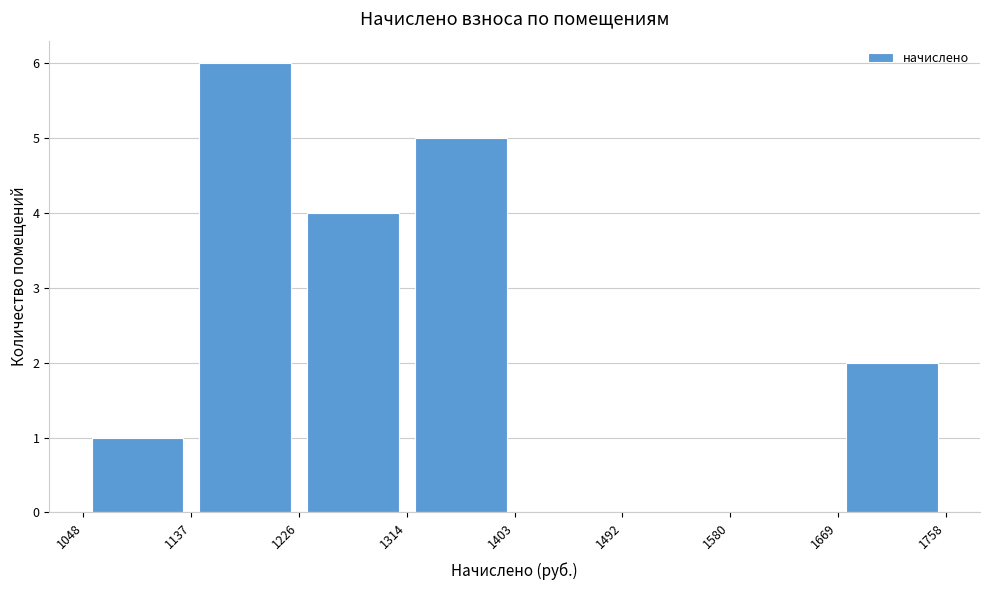

How tall is the bar that spans 1314 to 1403 on the x-axis? The values are not printed on the chart, so give them approximately, as read against the axis.

5